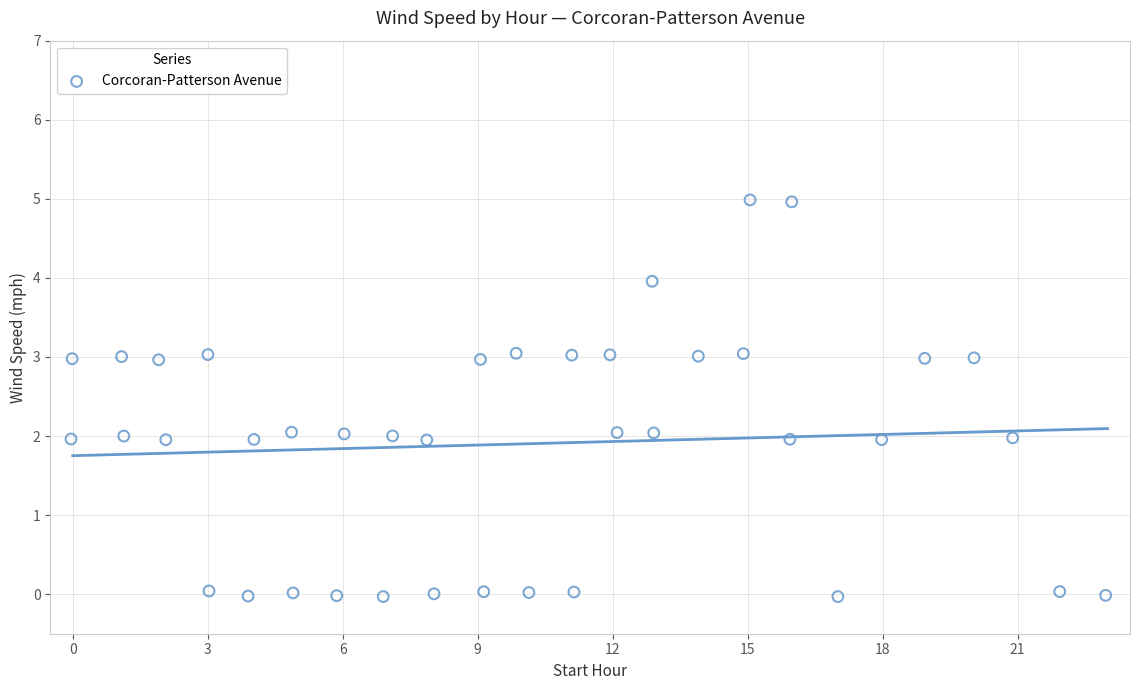

What is the range of Y values (max minus min)?

5.0